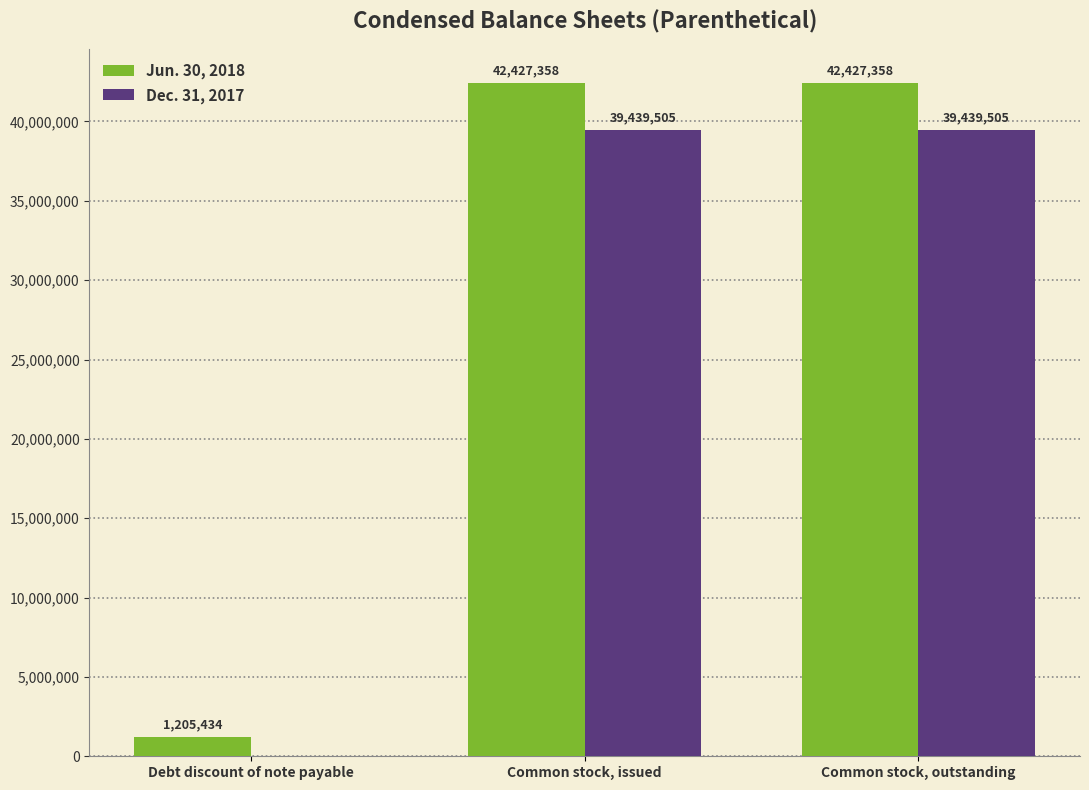

Reading right to left, extract all data points from this chart.

Jun. 30, 2018: 42427358	42427358	1205434
Dec. 31, 2017: 39439505	39439505	0